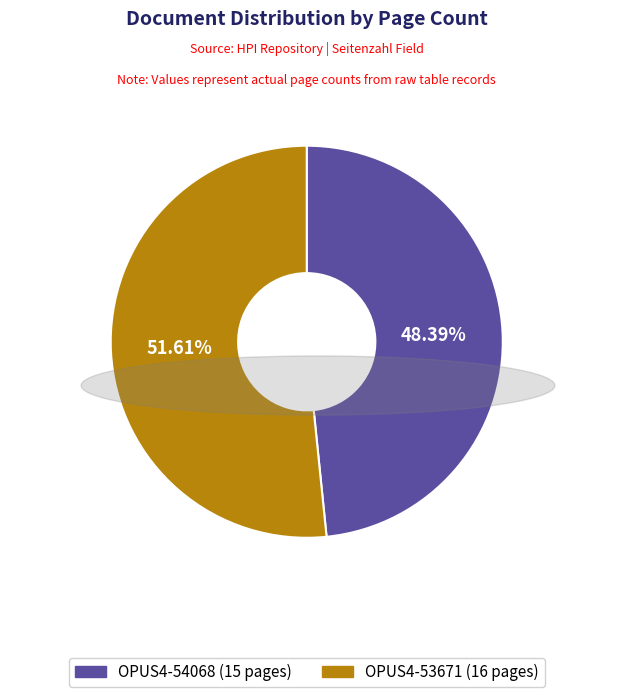

The OPUS4-54068 slice represents 48% of the pie. True or false?

True